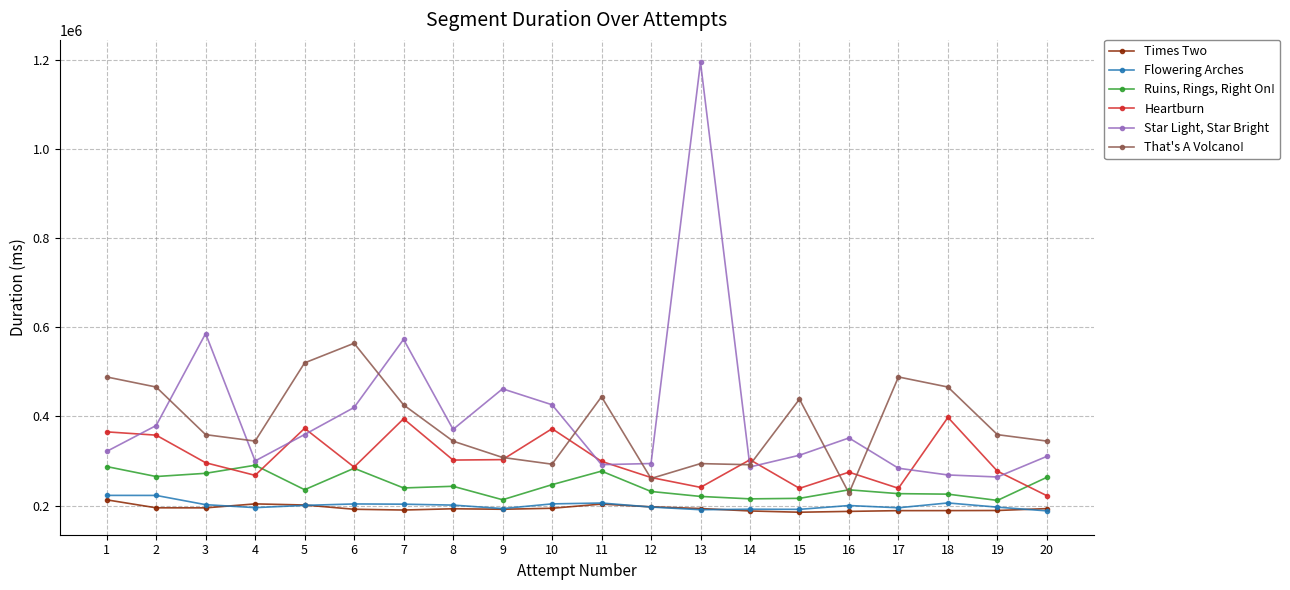

How many categories are shown in the chart?

20